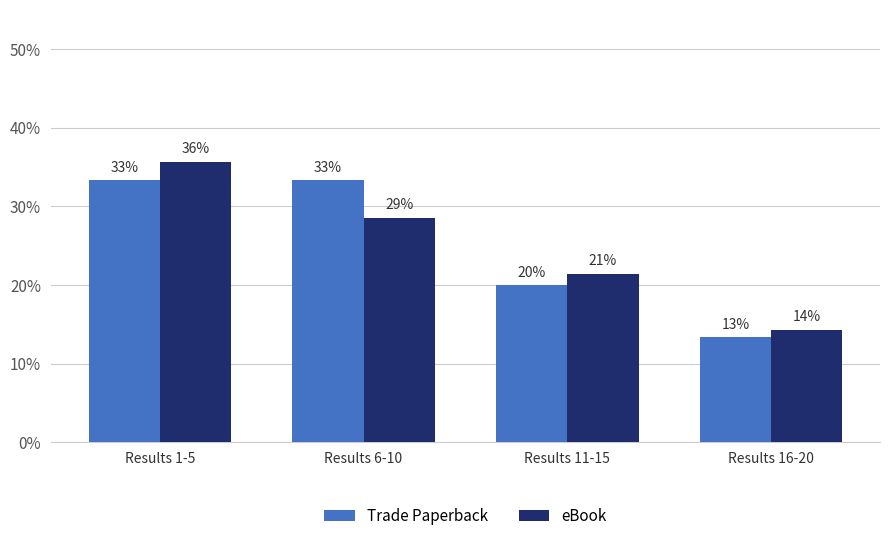

How many bars are there in total?

8